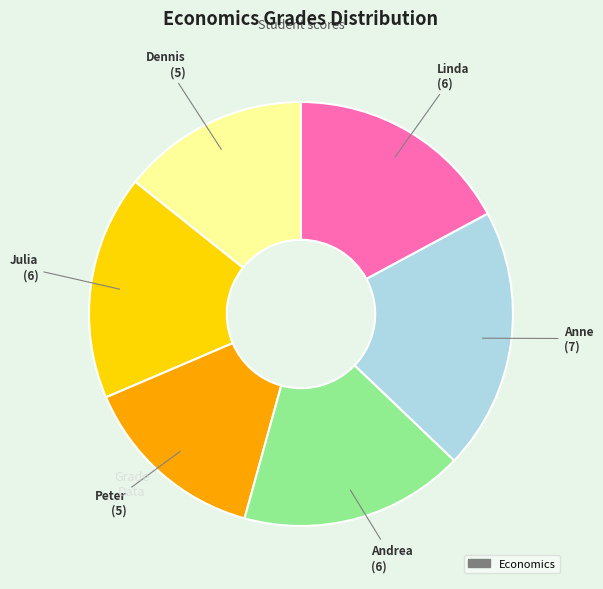

Count the number of slices in the pie.

6